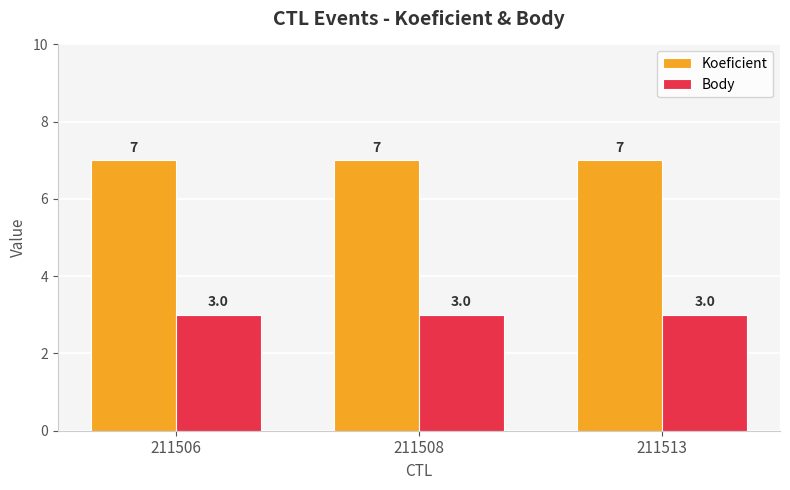

Which series has the largest total across all categories?

Koeficient